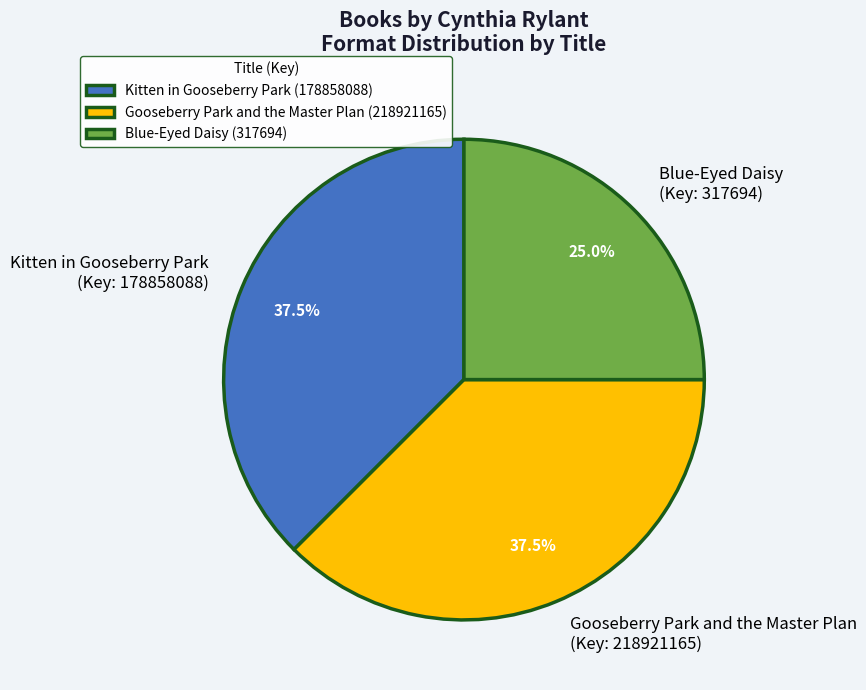

Does any single category account for the majority?

No